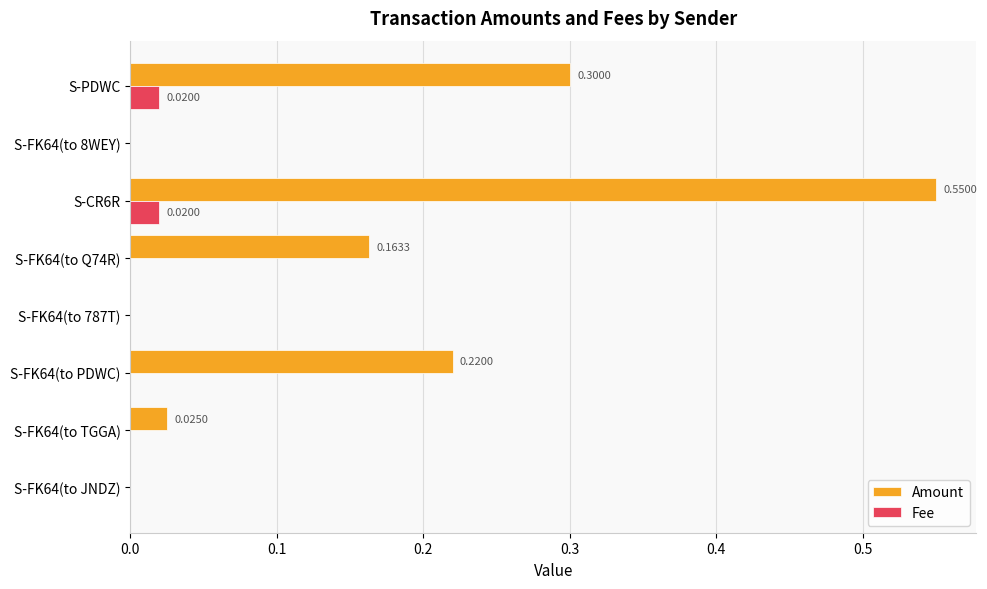

Which series has the largest total across all categories?

Amount